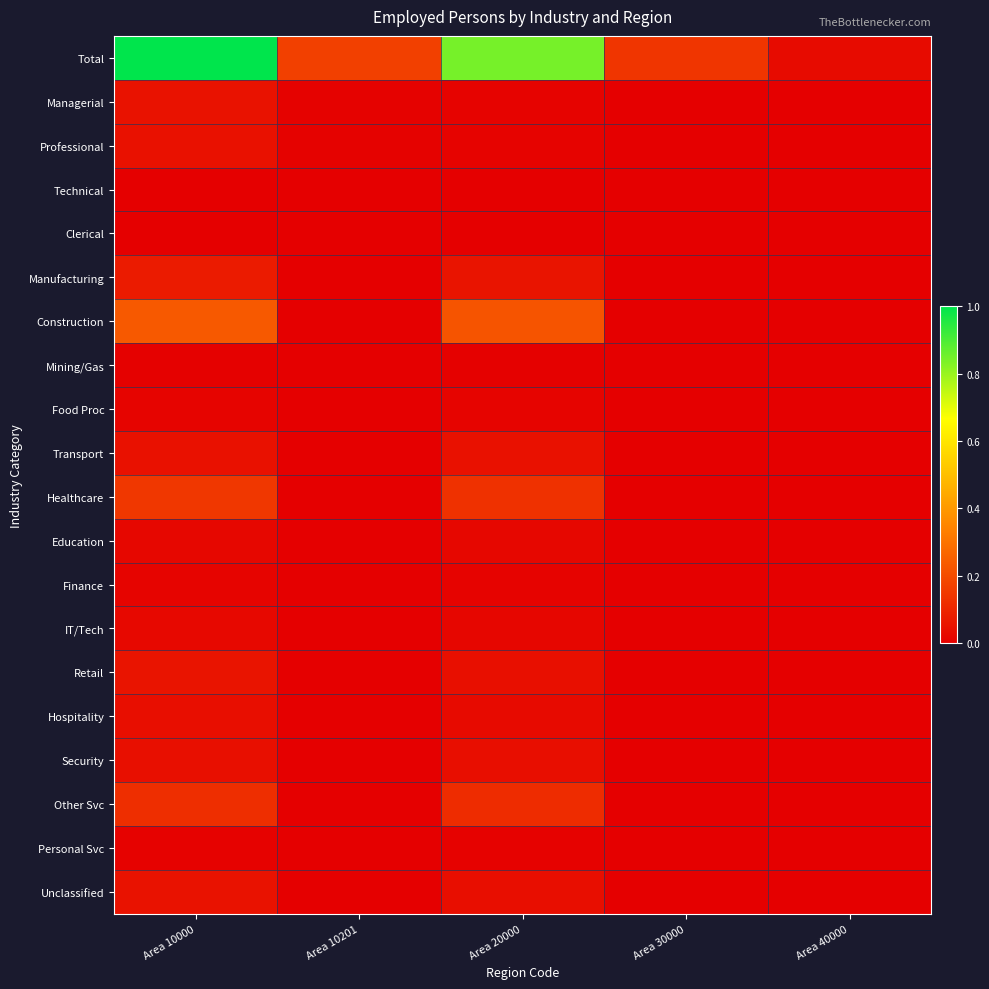

At how many categories does at least one series exceed 0?

5